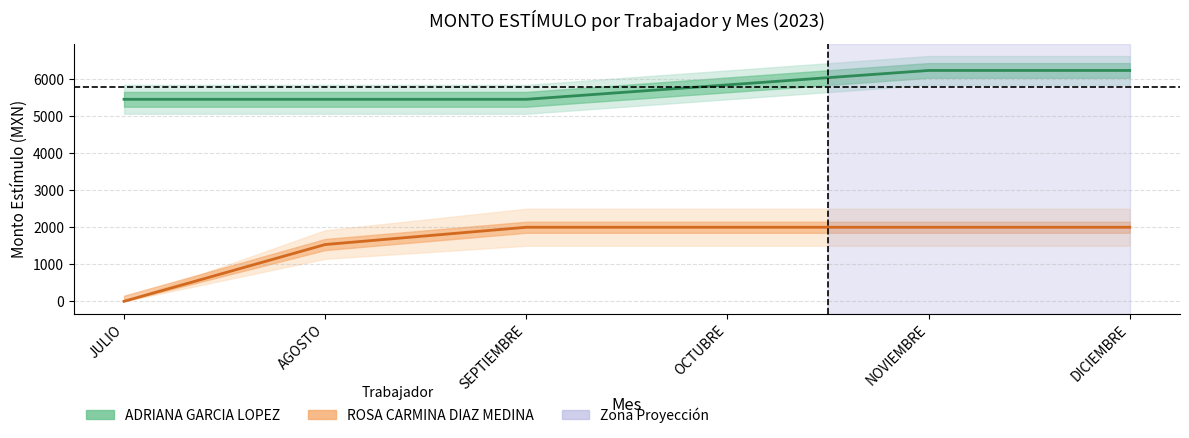

At how many categories does at least one series exceed 5545?

3